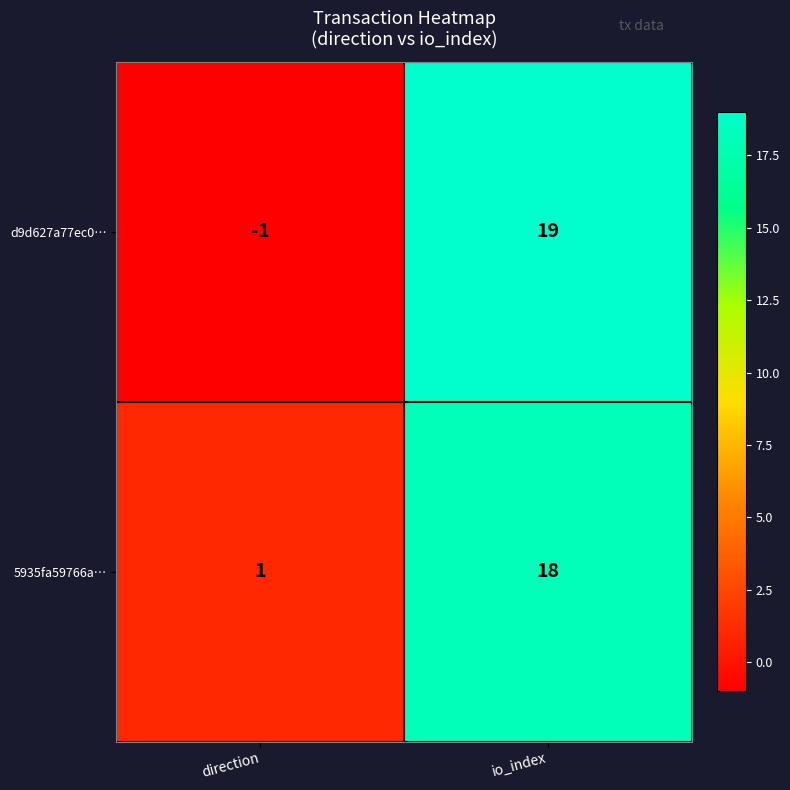

True or false: 5935fa59766a… has a value of 4 at io_index.

False